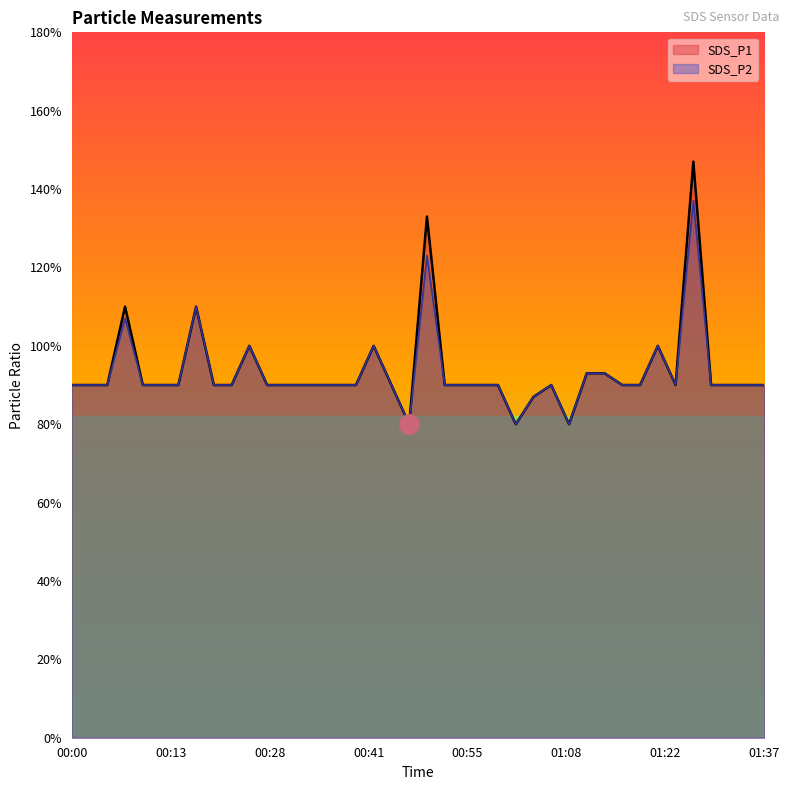

What is the greatest value displayed?

1.5